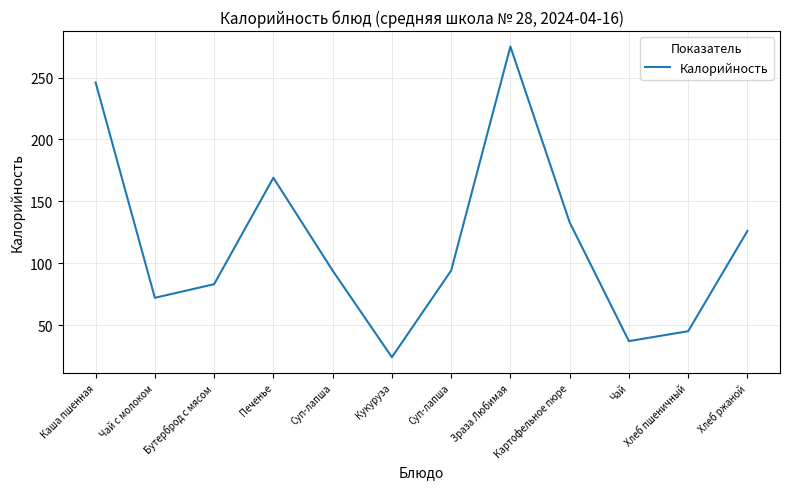

At which category does the chart reach its peak across all series?

Зраза Любимая